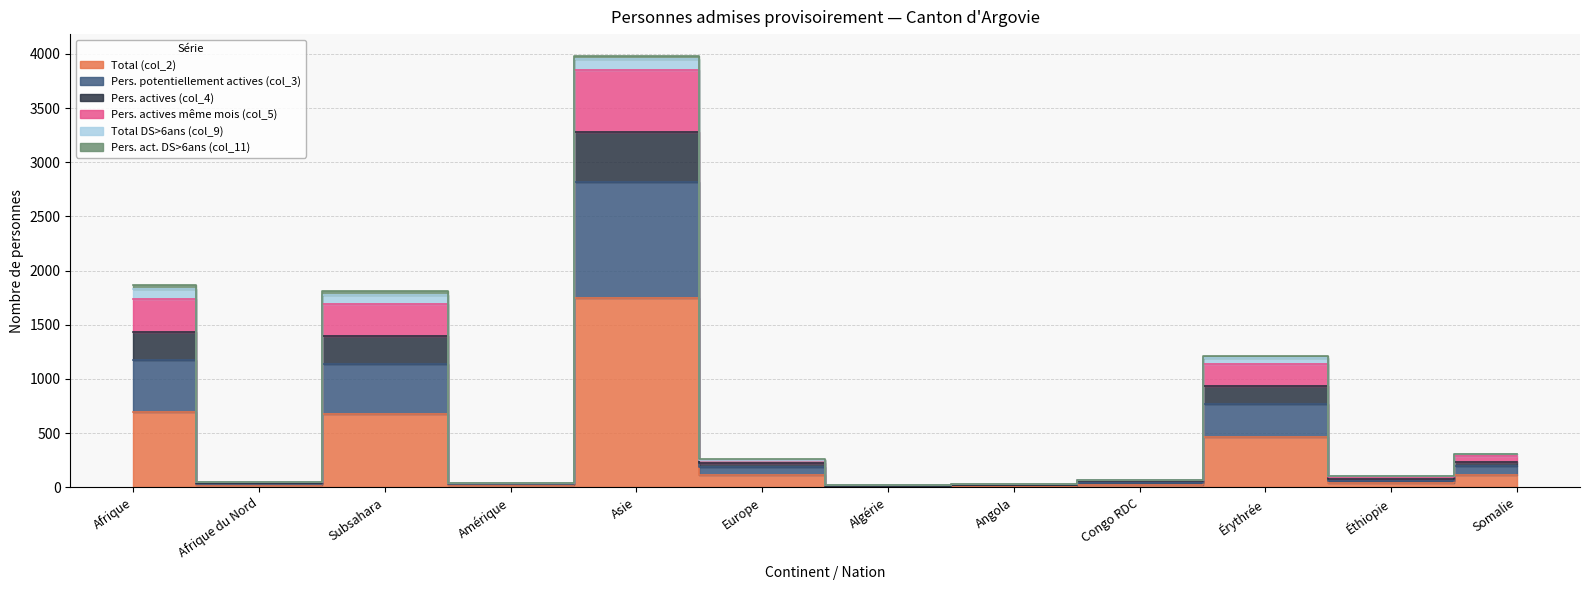

How many interior local peaks does the Pers. potentiellement actives (col_3) series have?

3